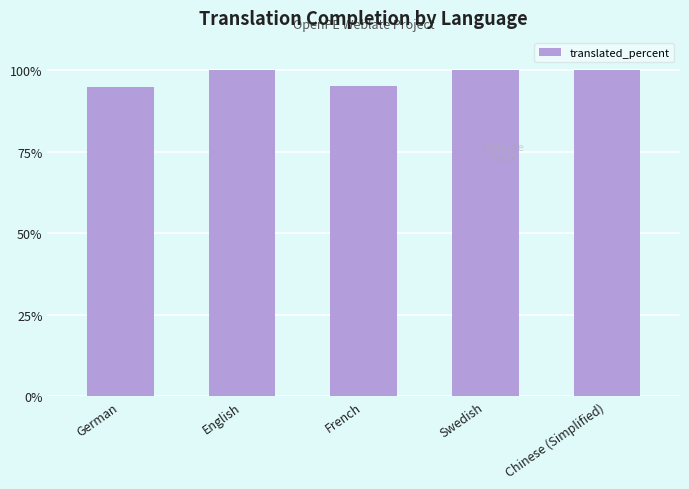

Read the value at Chinese (Simplified).

100.0